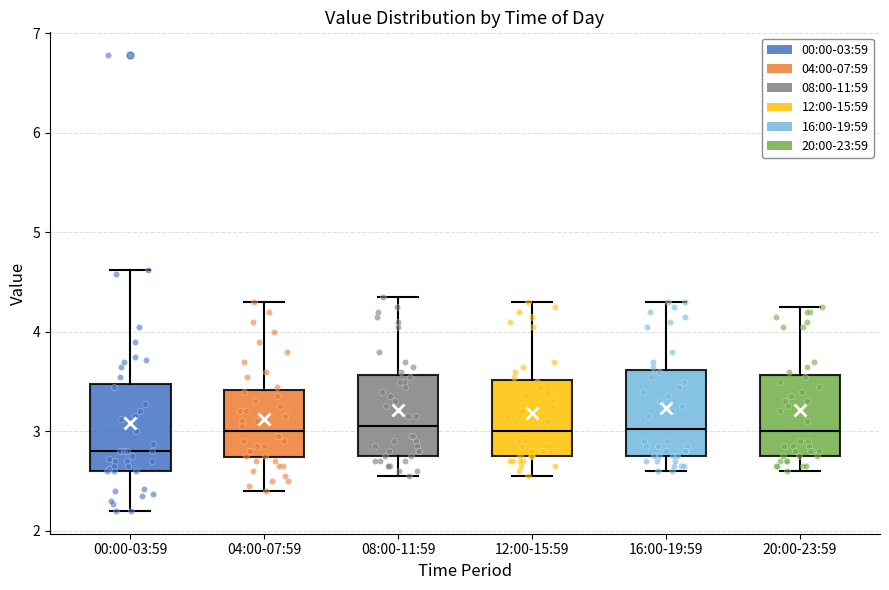

Reading left to right, transcribe this box plot: for each box, give where its median line is, the range the box spans, and where its two whiskers end, as read against the y-axis. The values are not printed on the chart, so give them approximately, as read against the axis.

00:00-03:59: median 2.8, box 2.6 to 3.5, whiskers 2.2 to 4.6
04:00-07:59: median 3.0, box 2.7 to 3.4, whiskers 2.4 to 4.3
08:00-11:59: median 3.1, box 2.8 to 3.6, whiskers 2.6 to 4.4
12:00-15:59: median 3.0, box 2.8 to 3.5, whiskers 2.6 to 4.3
16:00-19:59: median 3.0, box 2.8 to 3.6, whiskers 2.6 to 4.3
20:00-23:59: median 3.0, box 2.8 to 3.6, whiskers 2.6 to 4.3